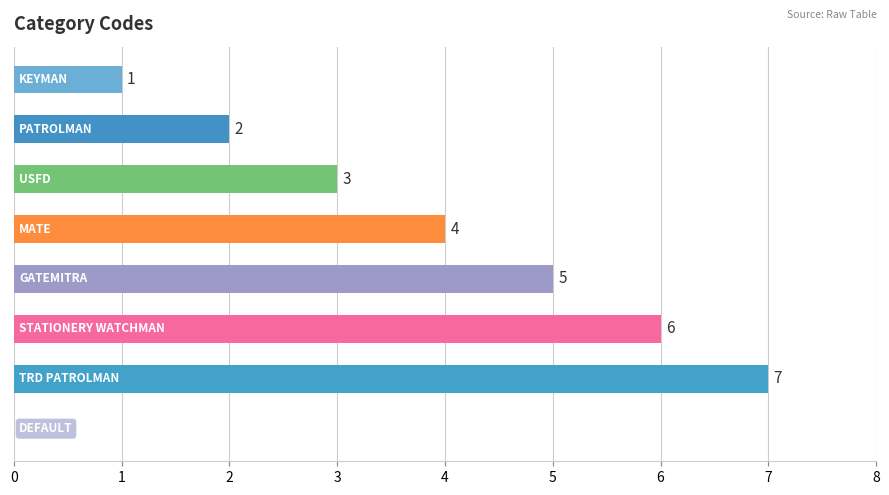

What is the greatest value displayed?

7